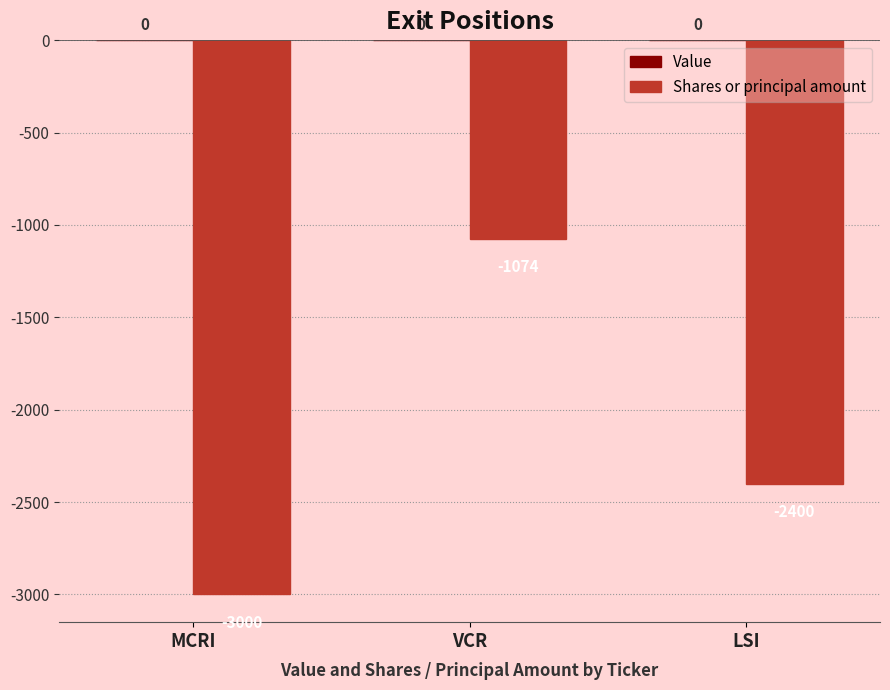

Which has a higher value, LSI or VCR?

VCR